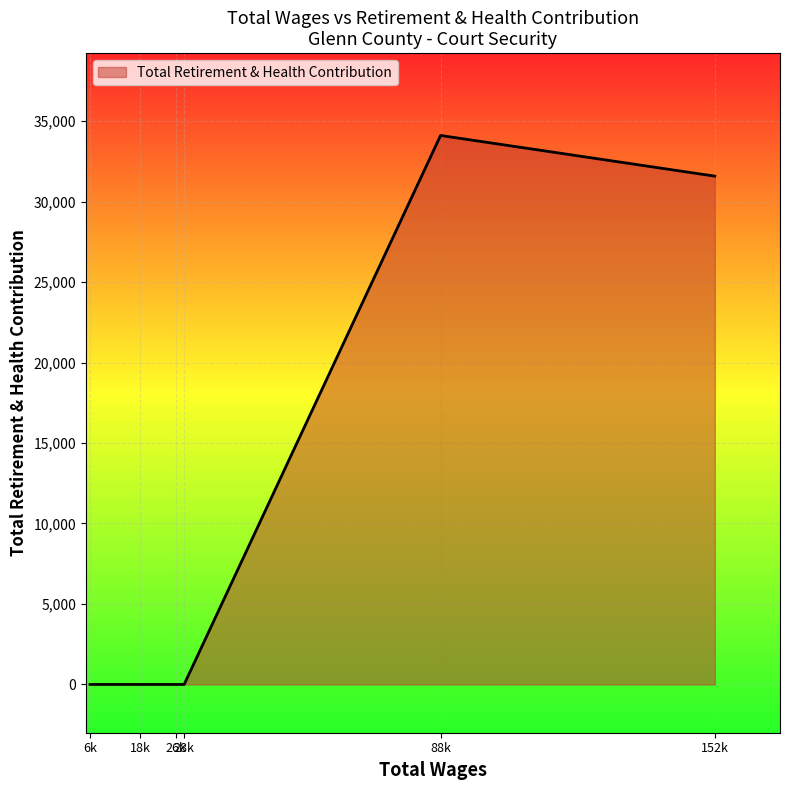

What is the average value?

10948